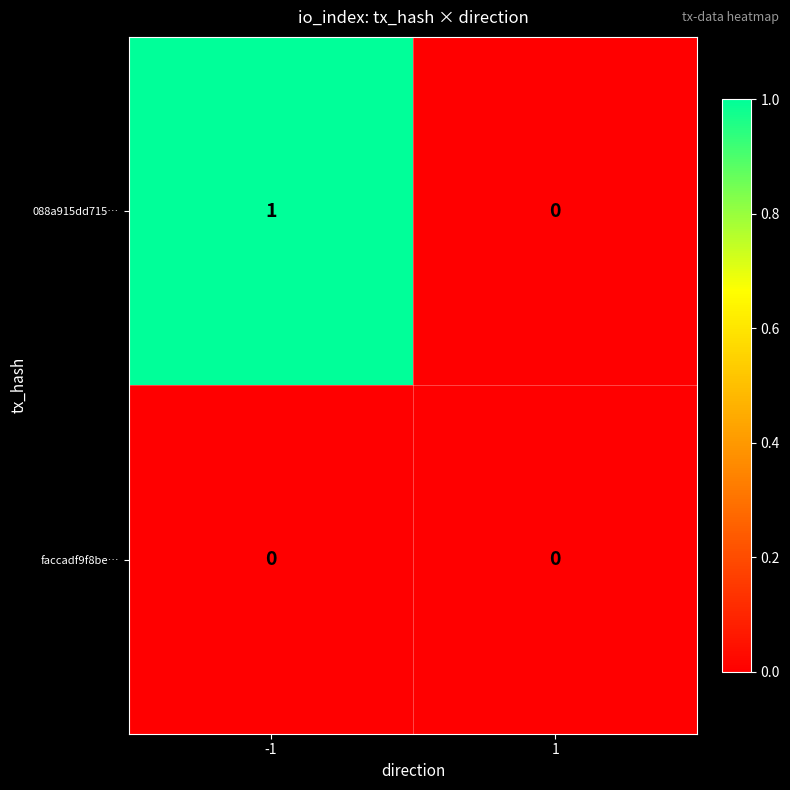

Which series has the largest total across all categories?

088a915dd715…